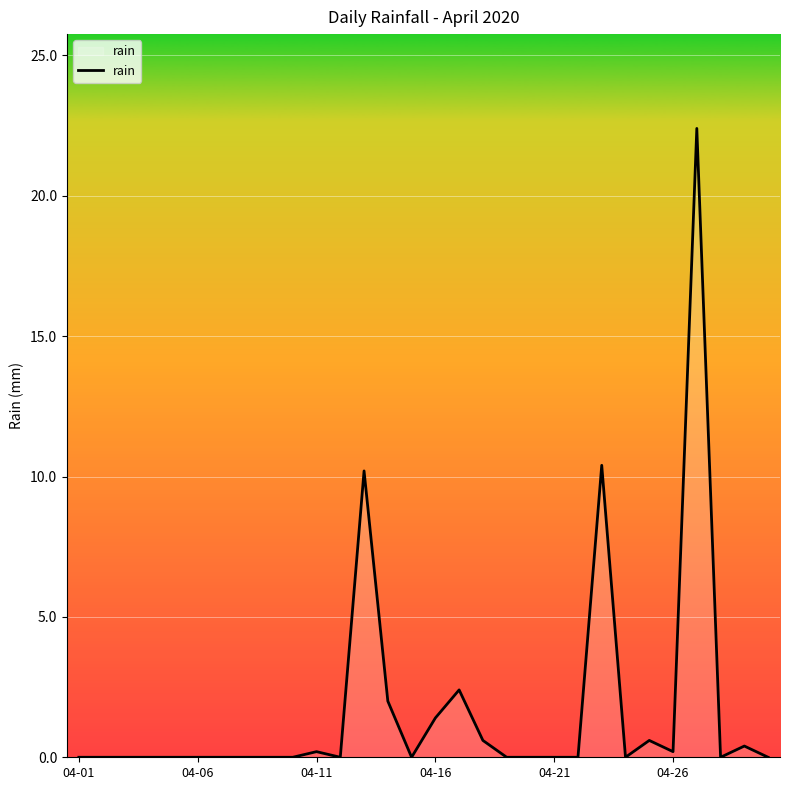

What is the difference between the maximum and minimum values?

22.4